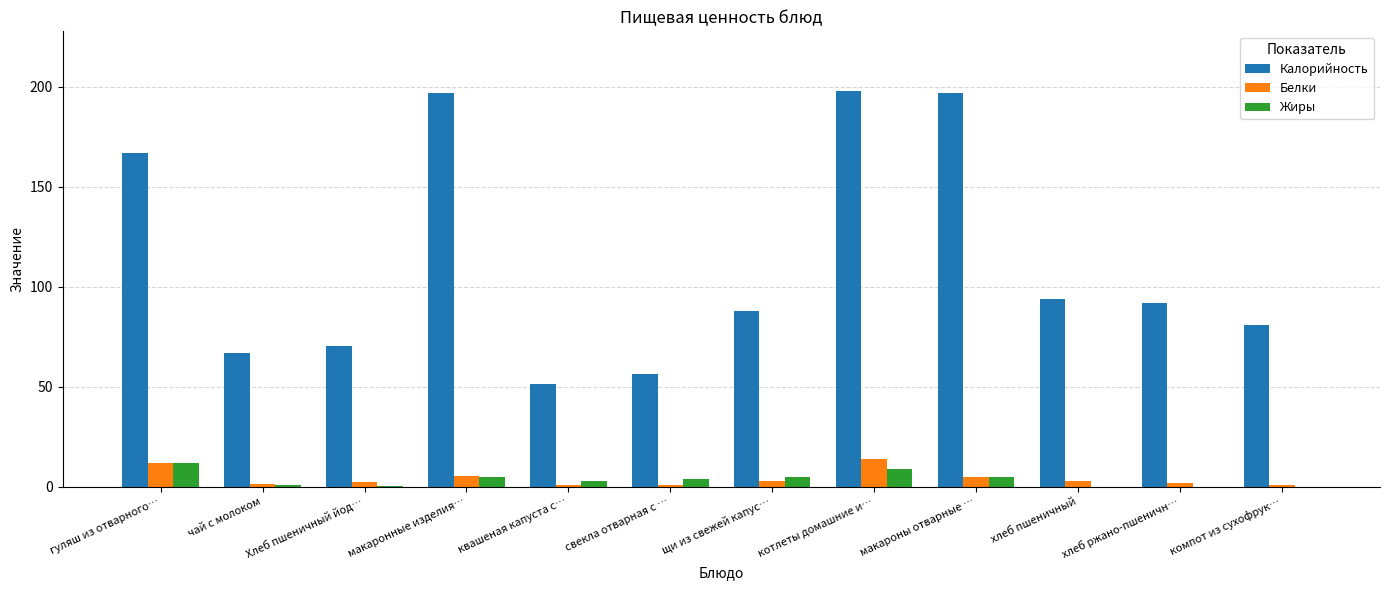

Does the chart contain stacked bars?

No